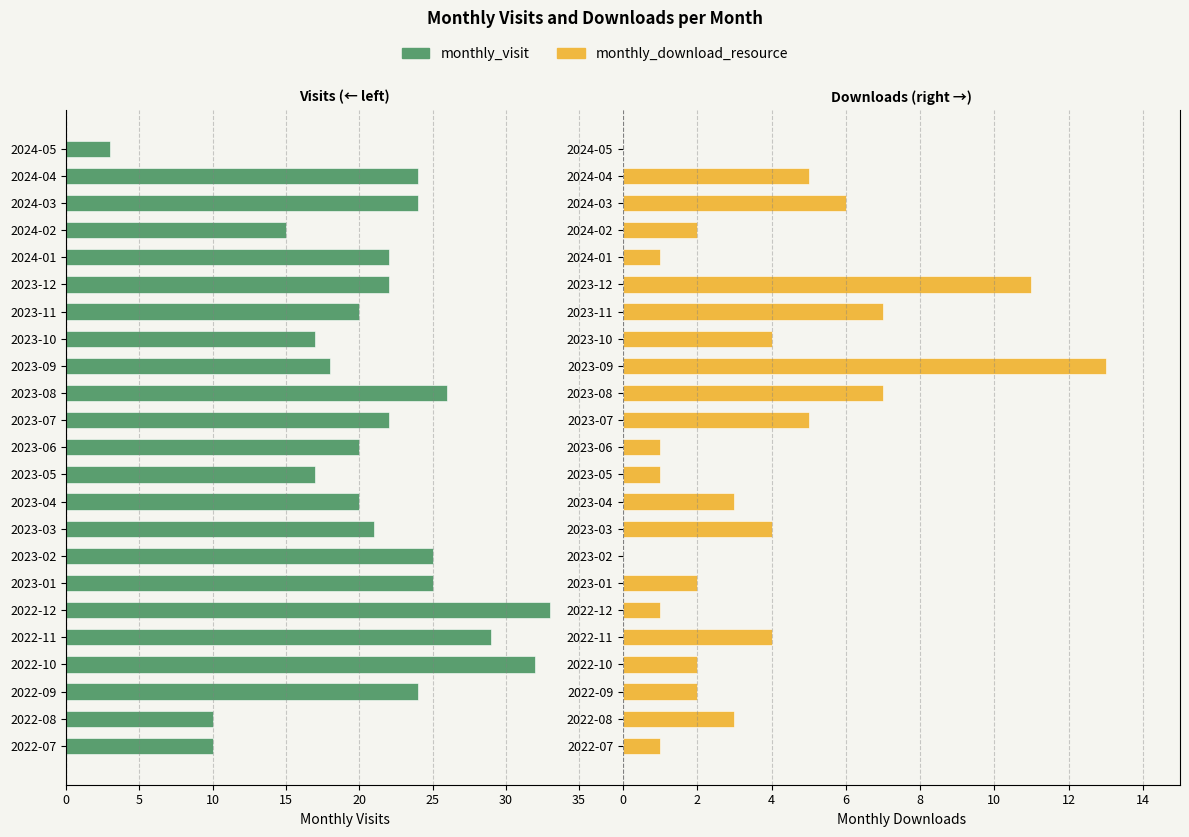

The monthly_visit series shows -15 at 2022-12. True or false?

False